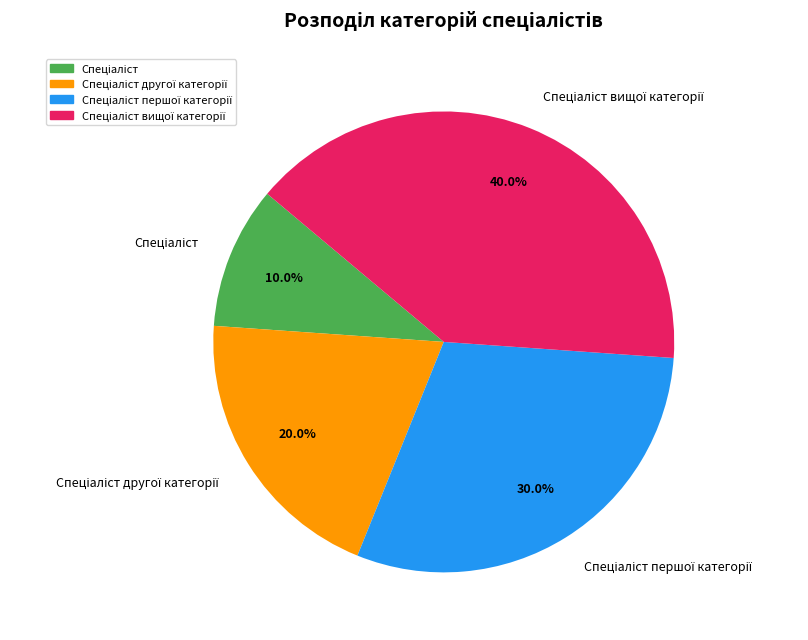

Is there any slice that represents more than half of the pie?

No